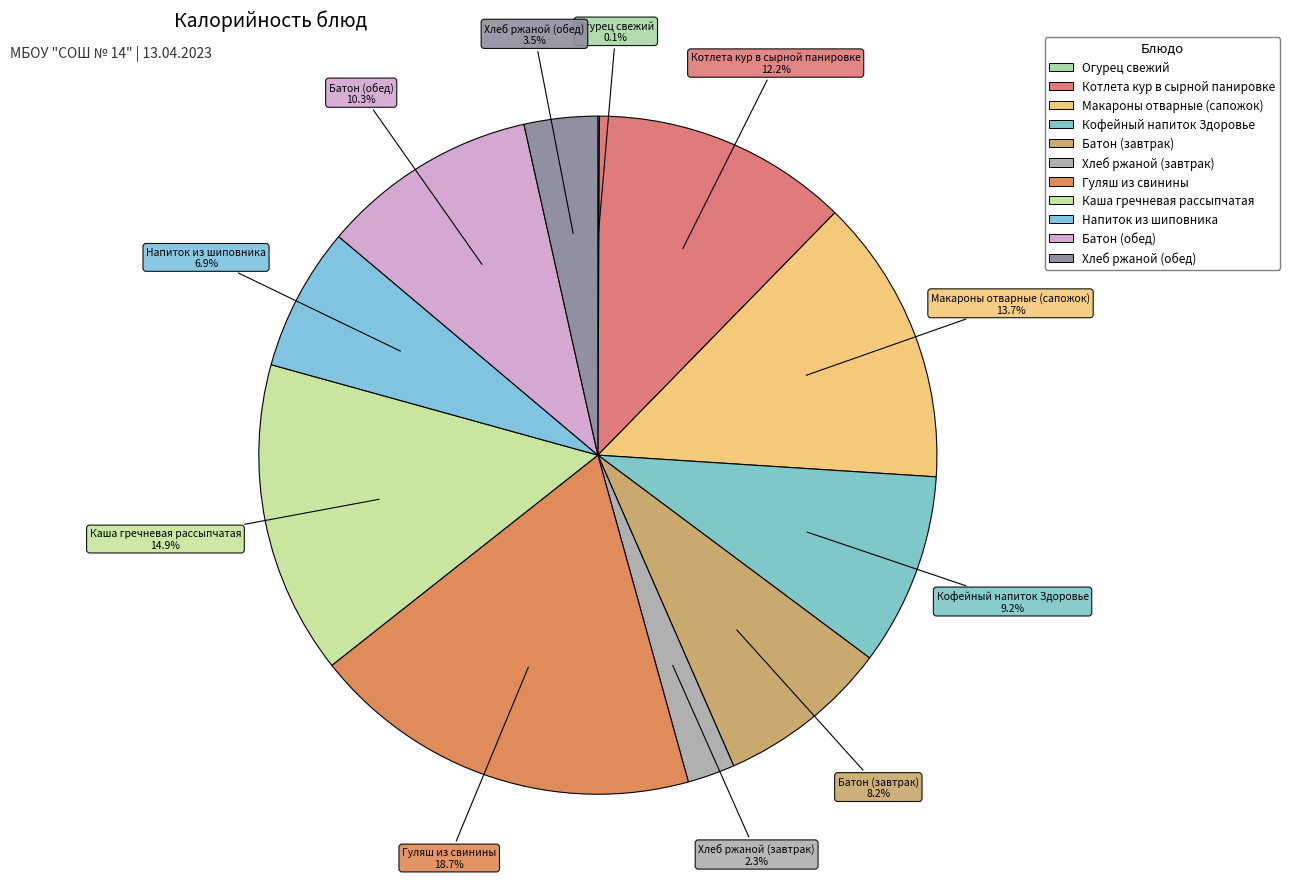

Is there a majority slice in this chart?

No